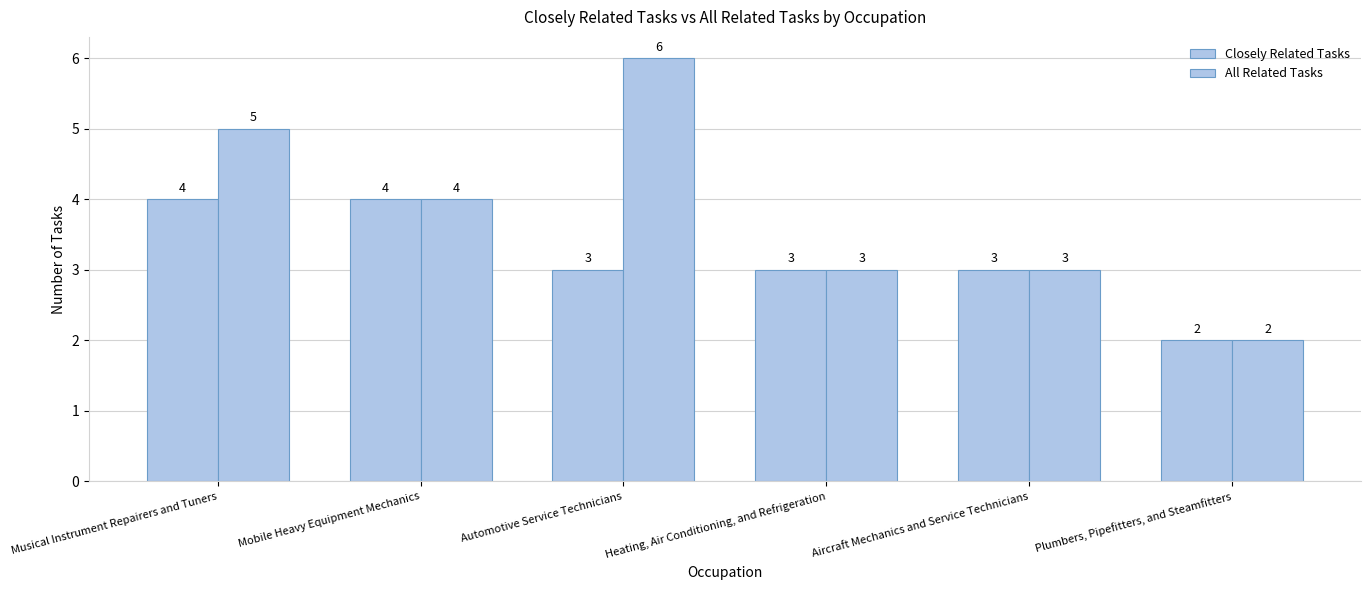

How many bars are there in each group?

2